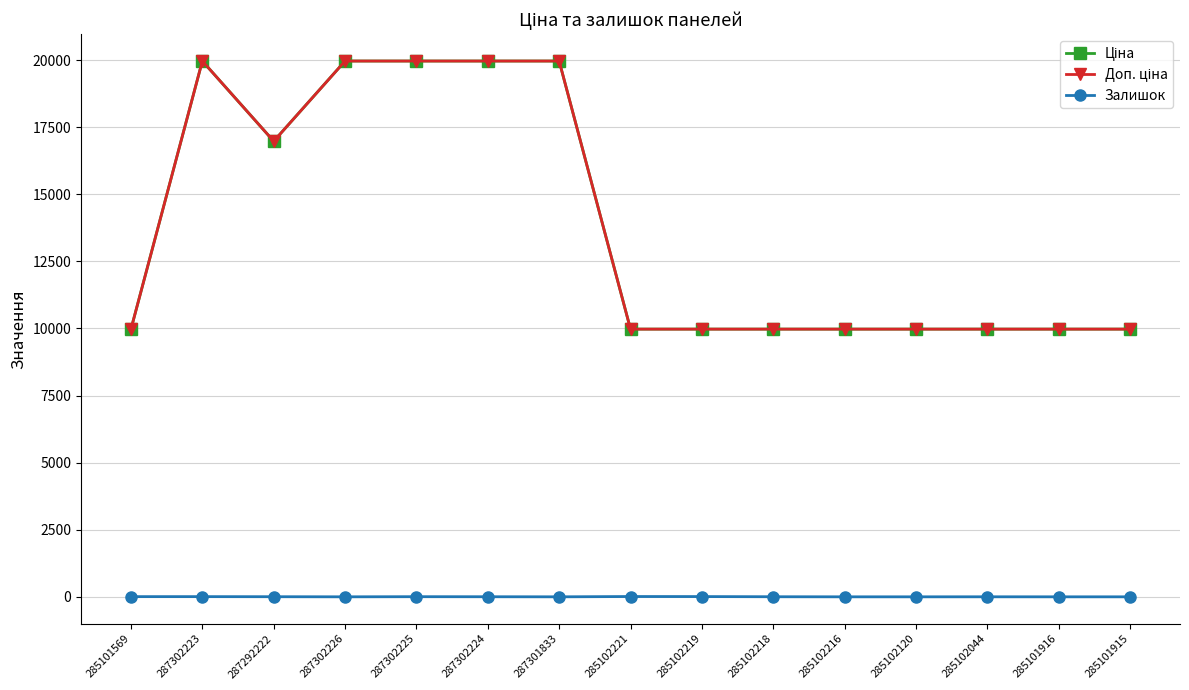

The Доп. ціна series shows 5765.2 at 285101916. True or false?

False